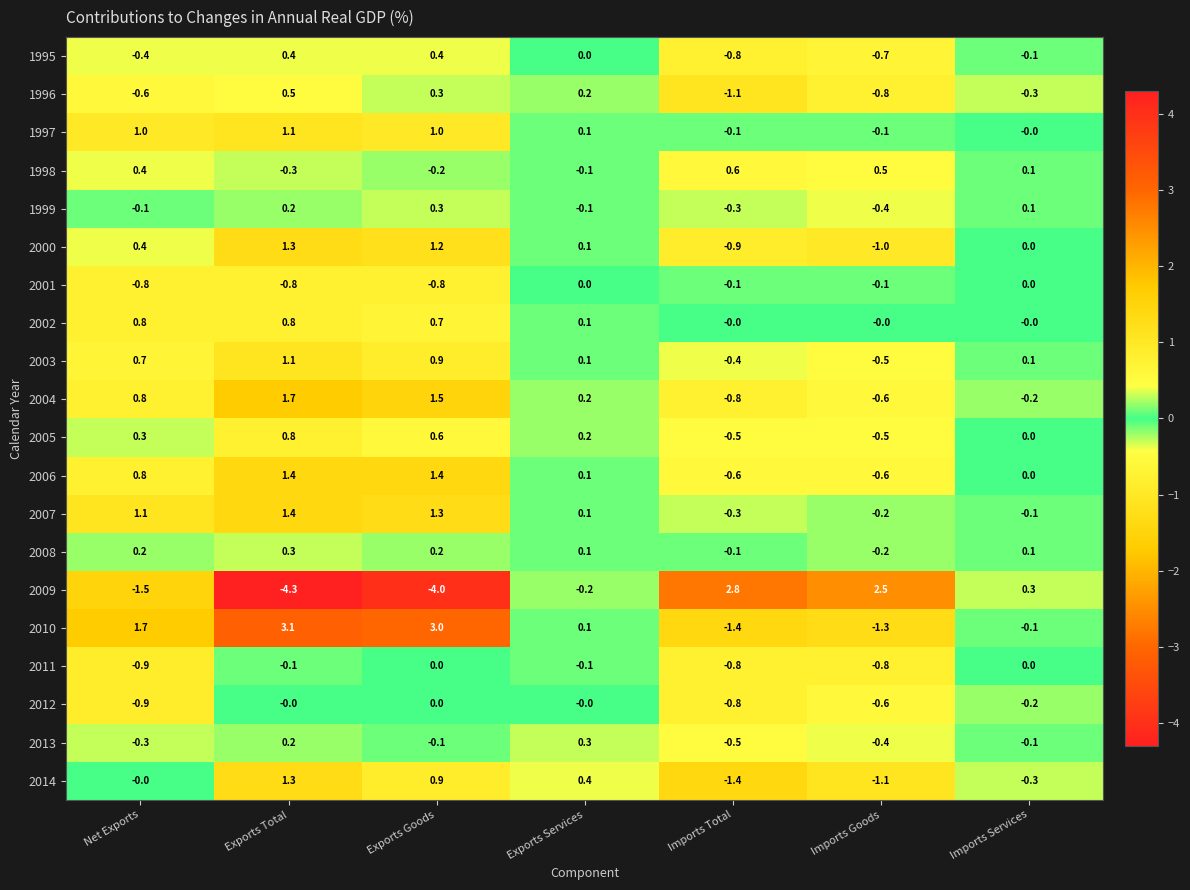

What is the sum of the 2010 values at Exports Services and Imports Total?

-1.3